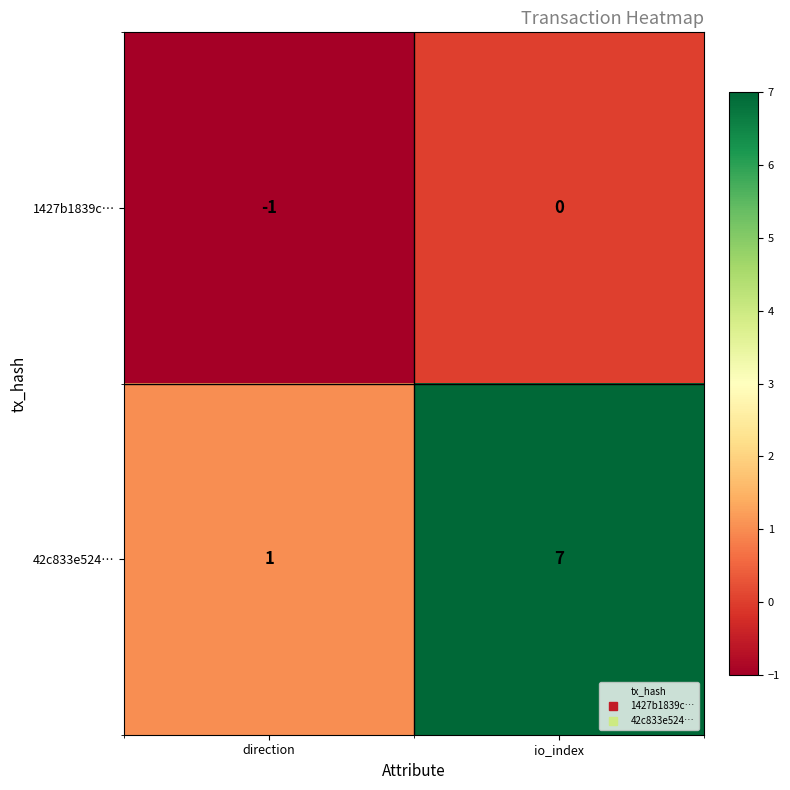

The 1427b1839c… series shows -1 at direction. True or false?

True